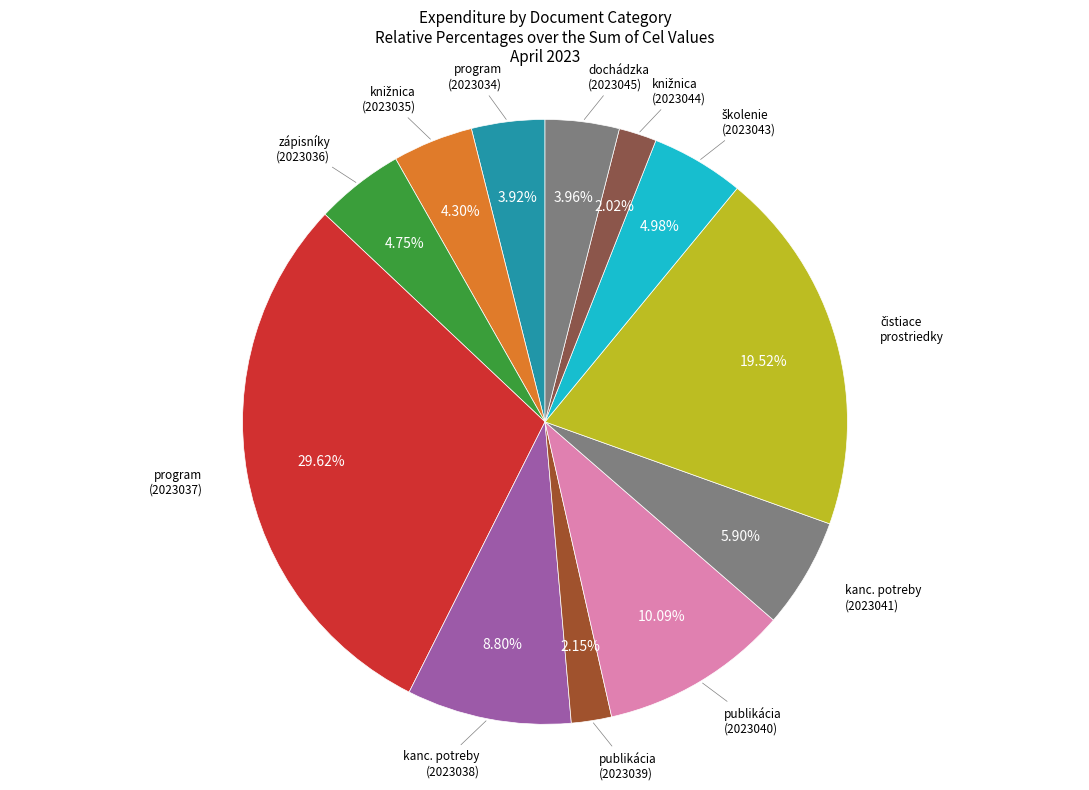

Does zápisníky (2023036) represent more than half of the total?

No